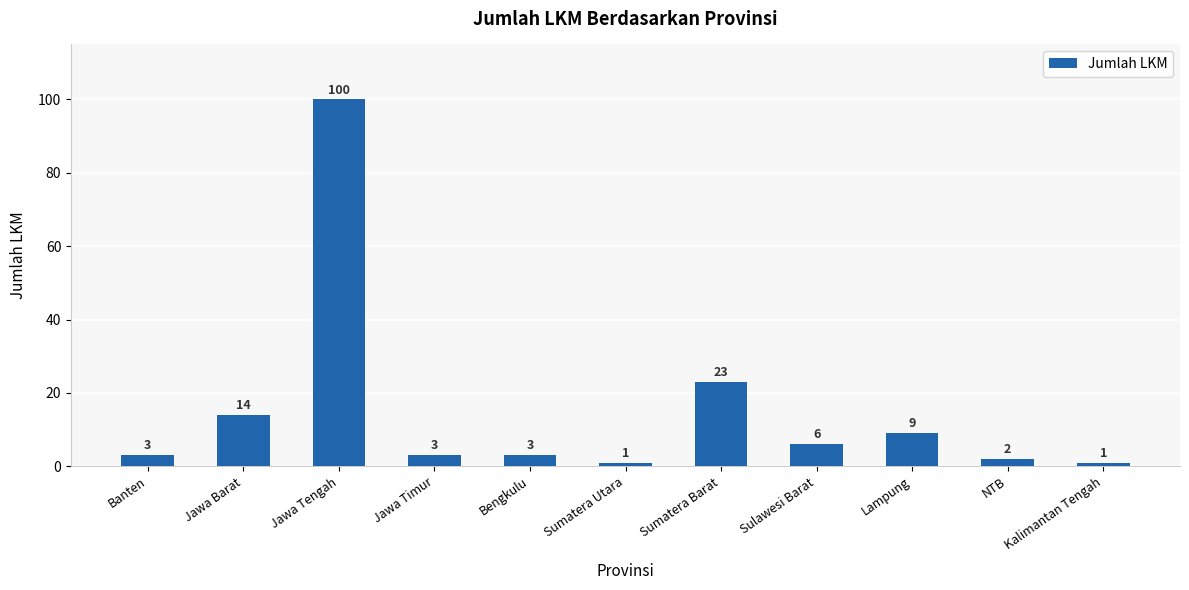

Which has a higher value, Sumatera Barat or Jawa Timur?

Sumatera Barat